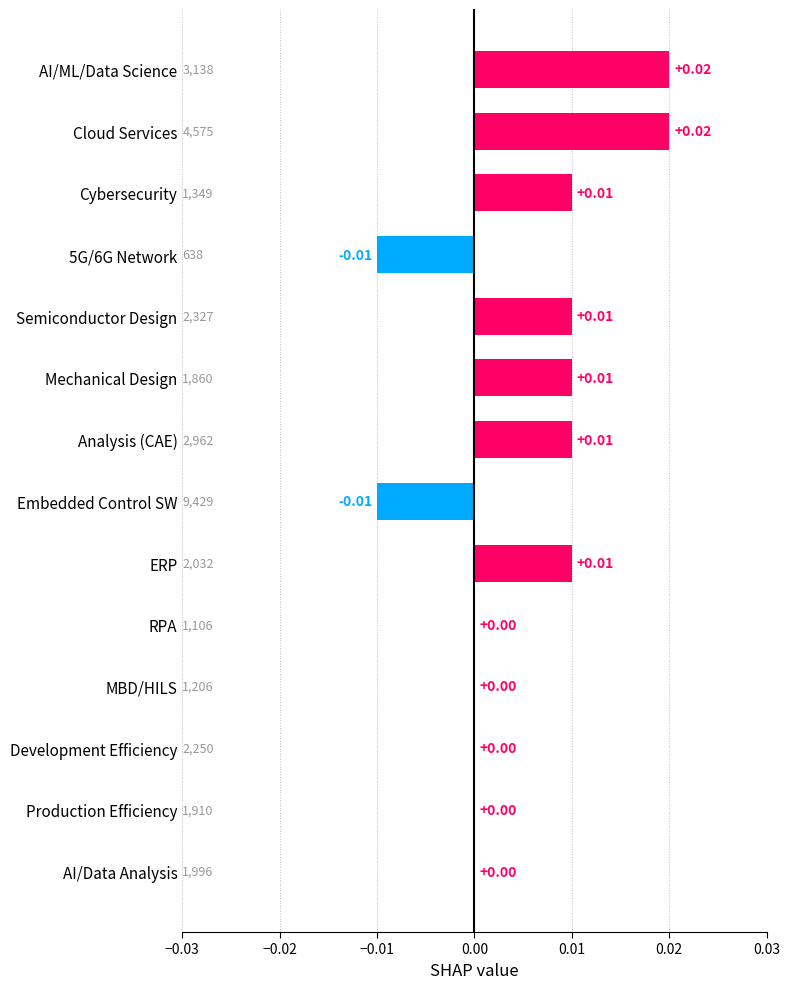

How many series are shown in this chart?

1